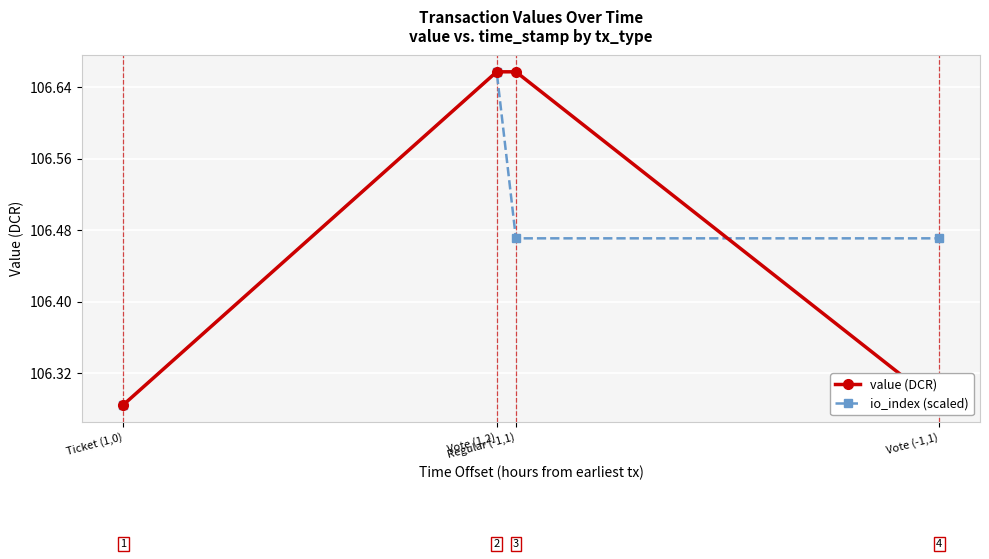

What is the value of the io_index (scaled) point at the 3rd from the left?

106.5